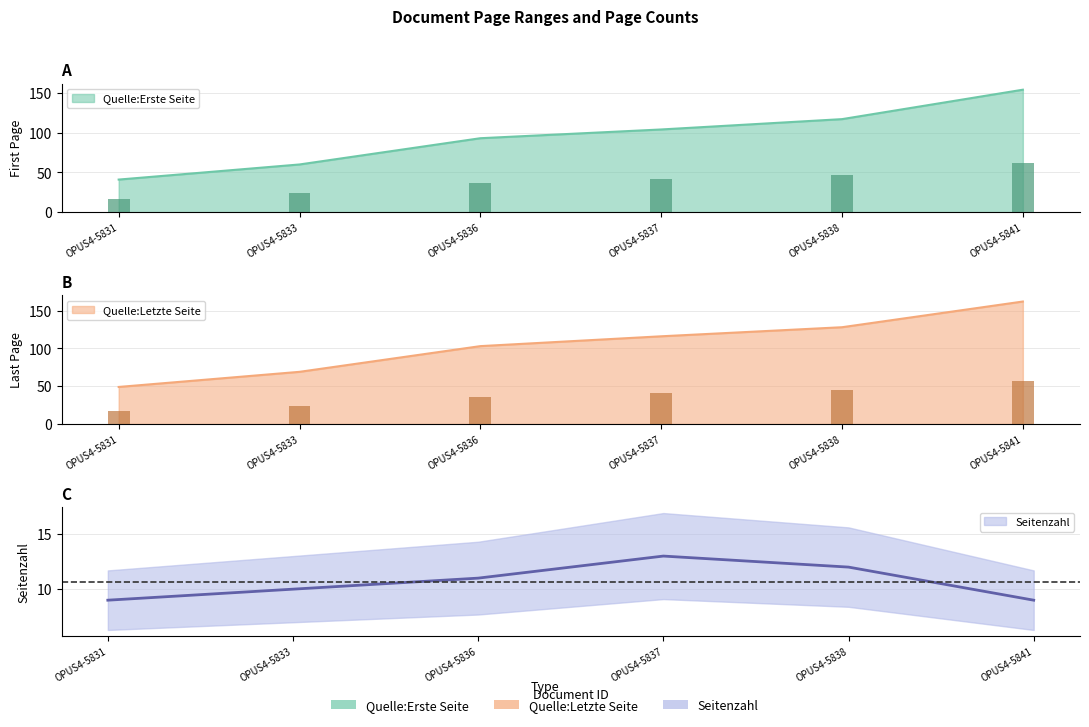

What is the lowest value of the Quelle:Erste Seite series?

41